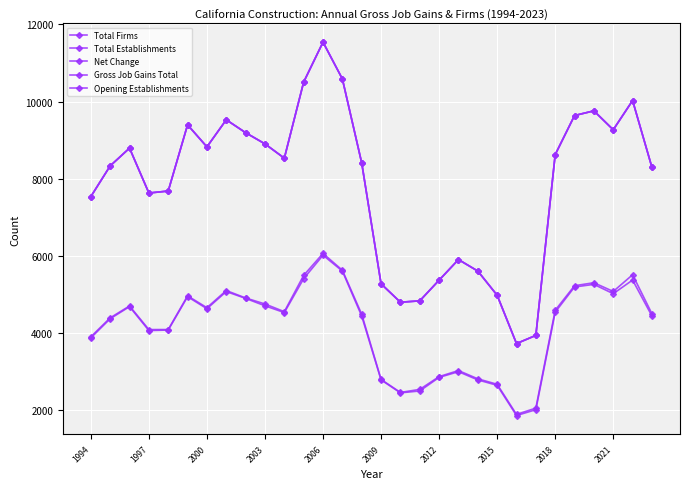

Which series has the largest range (max minus min)?

Net Change